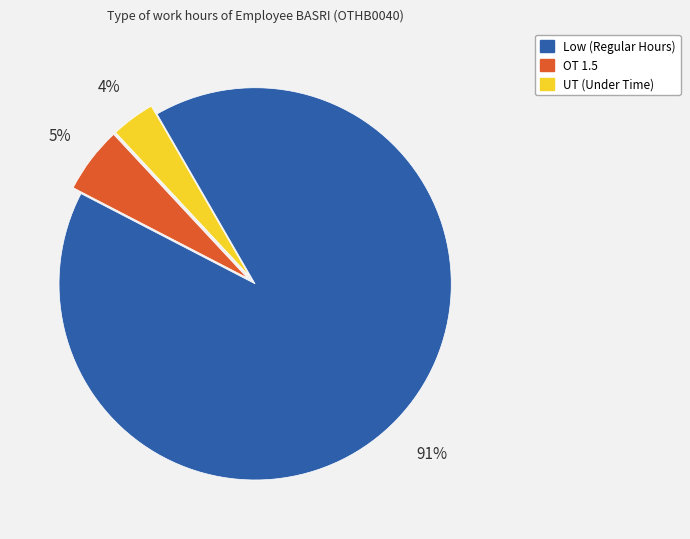

True or false: UT (Under Time) accounts for 4% of the total.

True